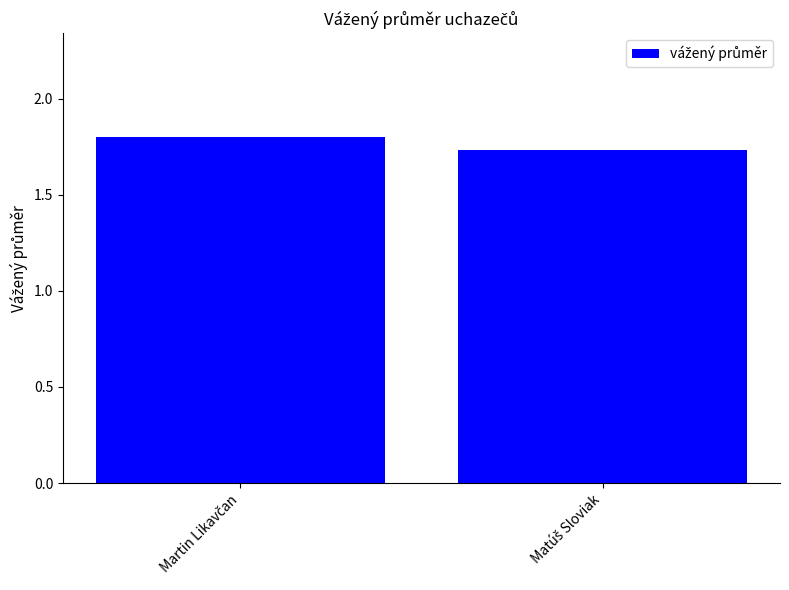

Count the values in the range 1 to 2.

2